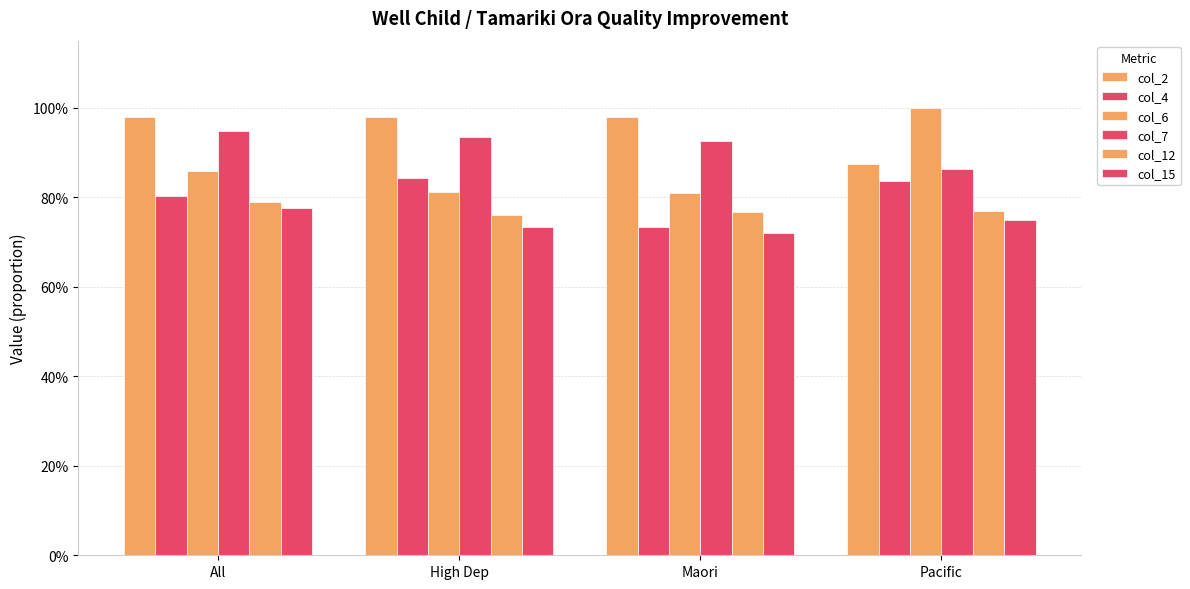

Are the bars grouped side by side (vs. stacked)?

Yes